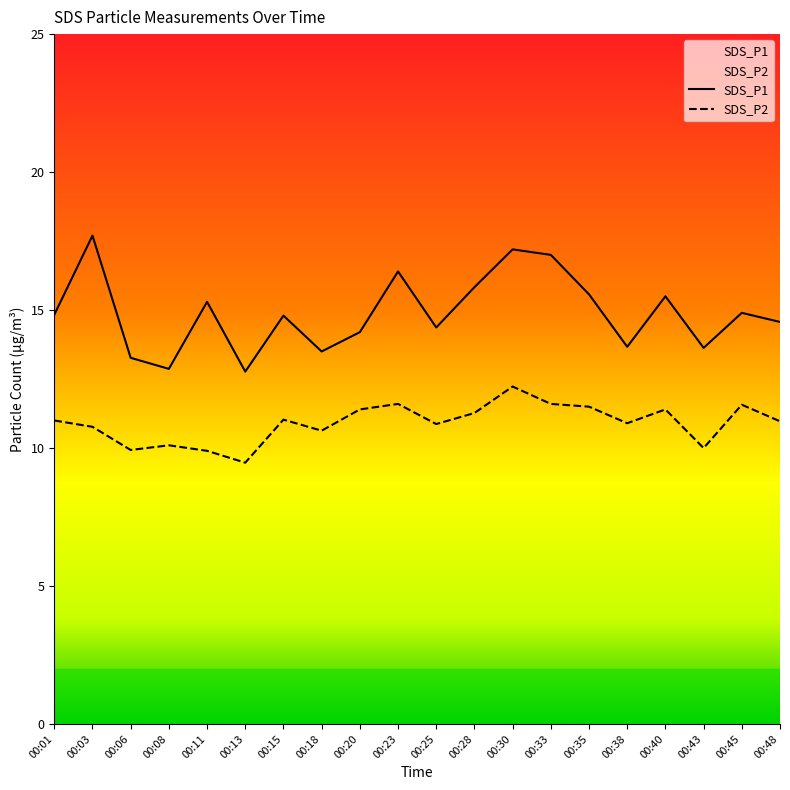

How many values in the SDS_P1 series are below 14?

6